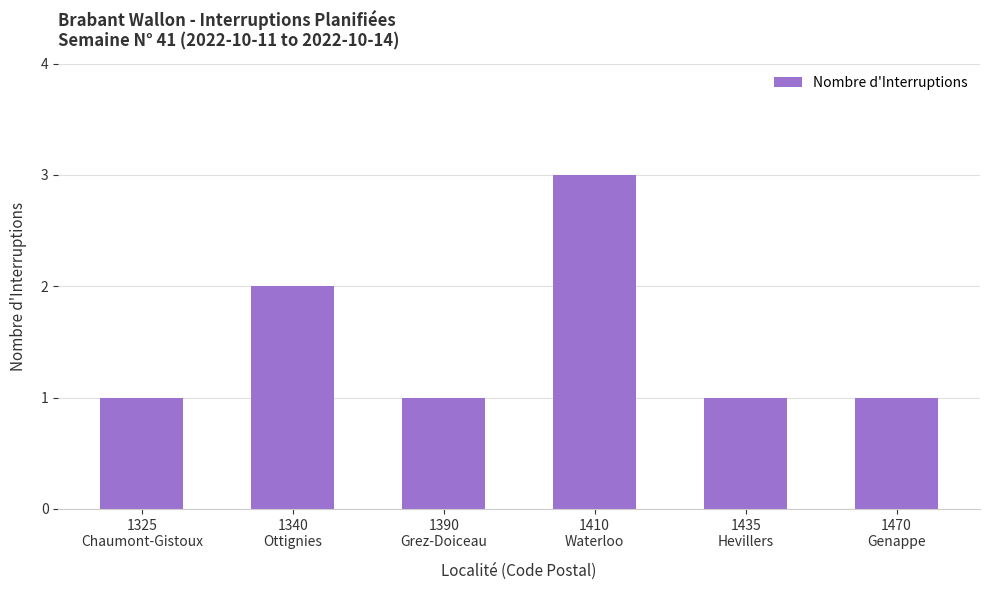

Which category has the highest value across all series?

1410
Waterloo